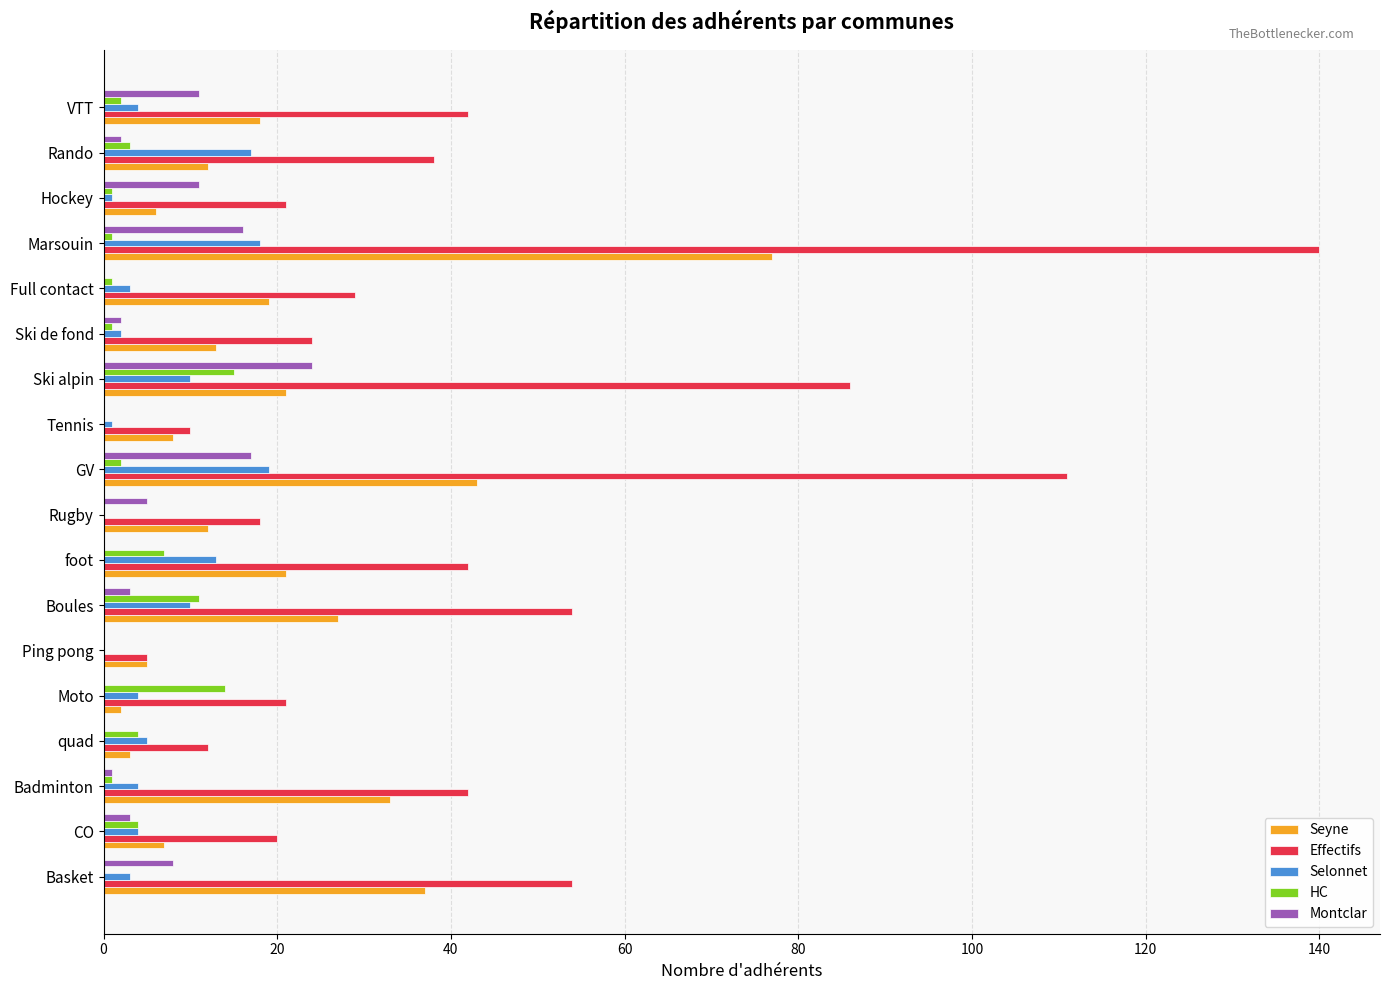

Which category has the highest value in the Montclar series?

Ski alpin